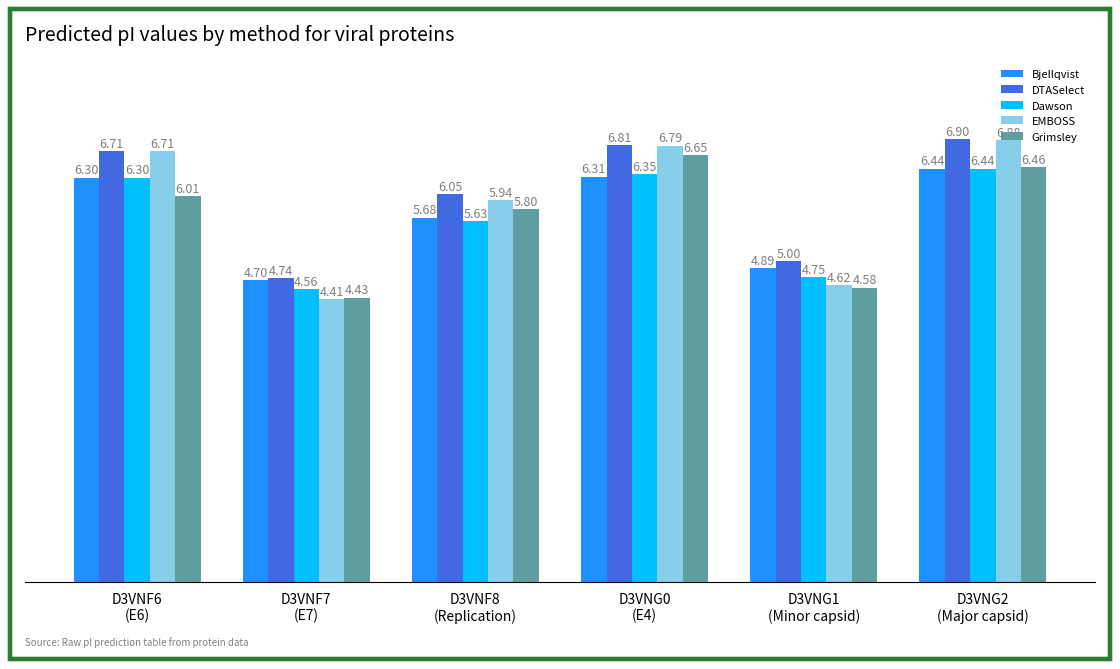

Which series has the largest range (max minus min)?

EMBOSS